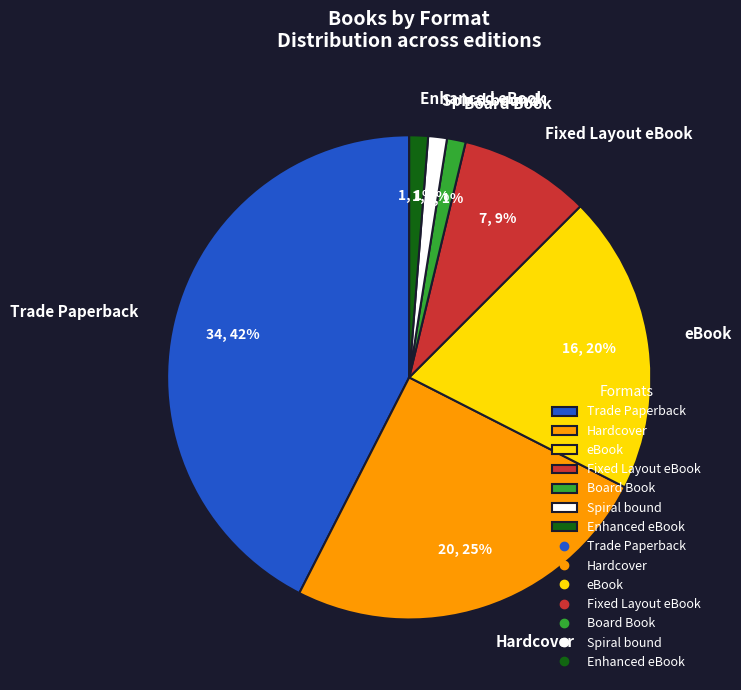

To the nearest percent, what is the difference between the largest and smallest slice percentages?

41%